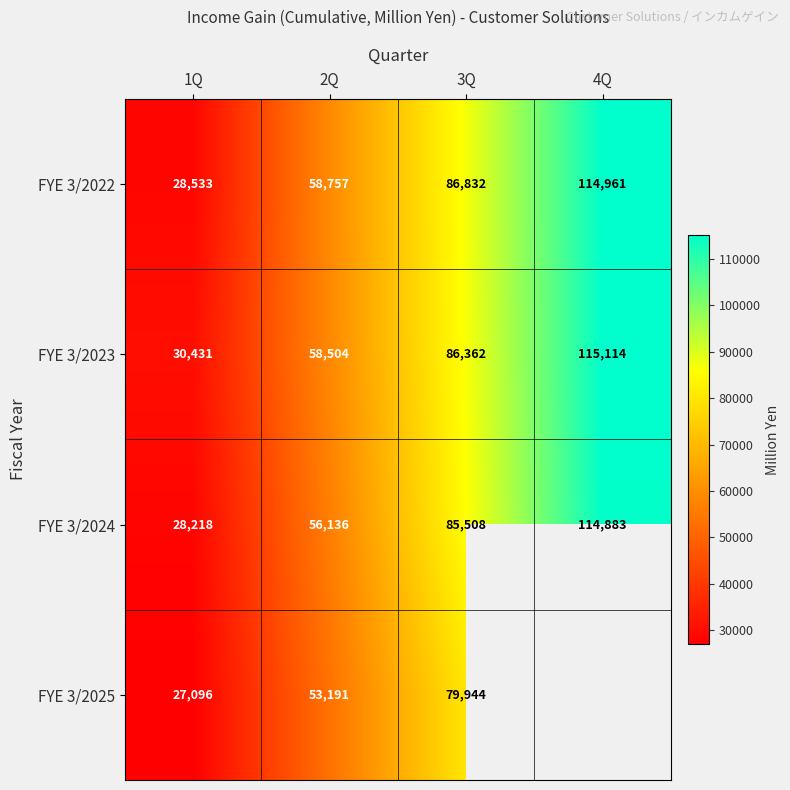

At which category does the chart reach its minimum across all series?

1Q